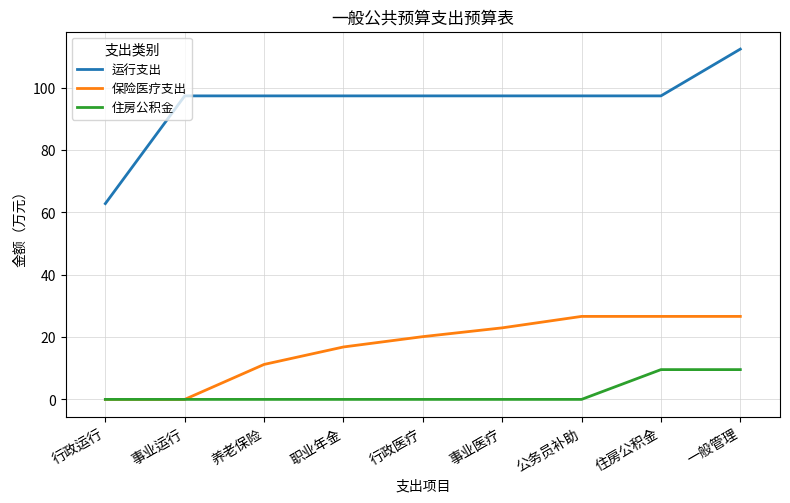

Is it true that 运行支出 equals 23.6 at 行政医疗?

False